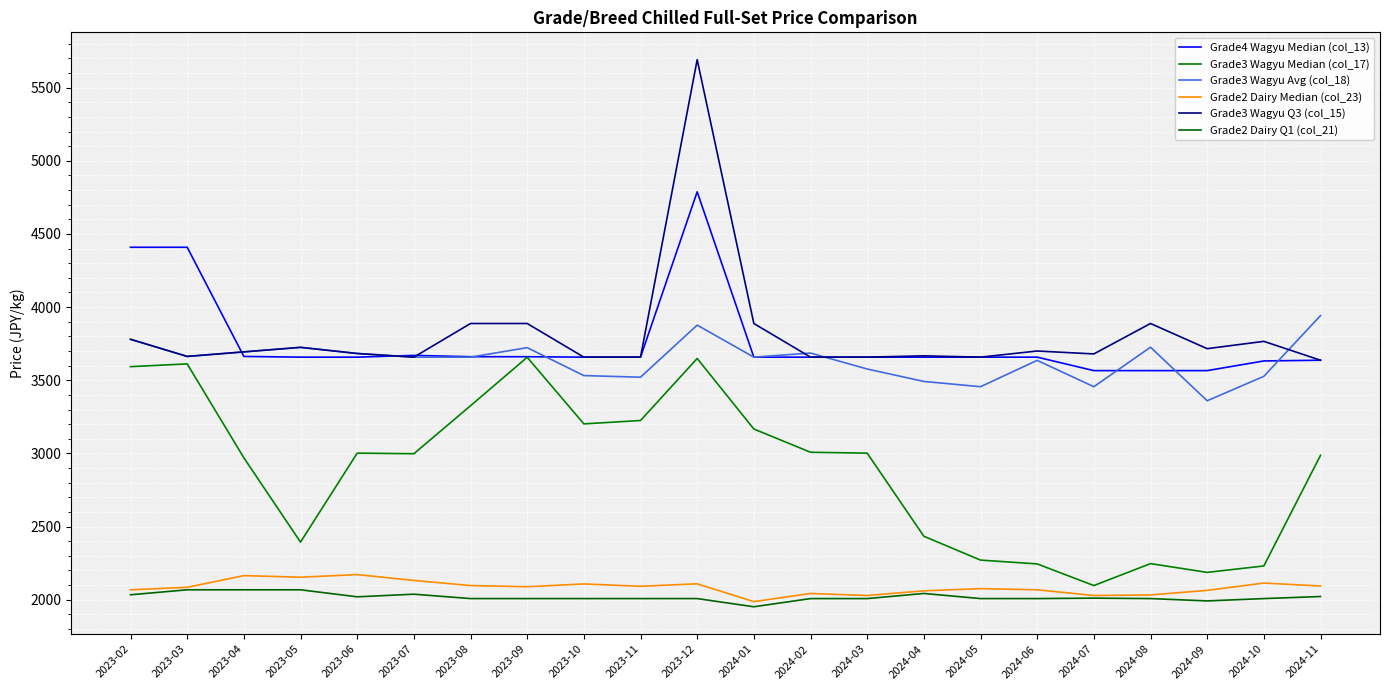

What is the difference between the maximum and minimum values in the Grade4 Wagyu Median (col_13) series?

1222